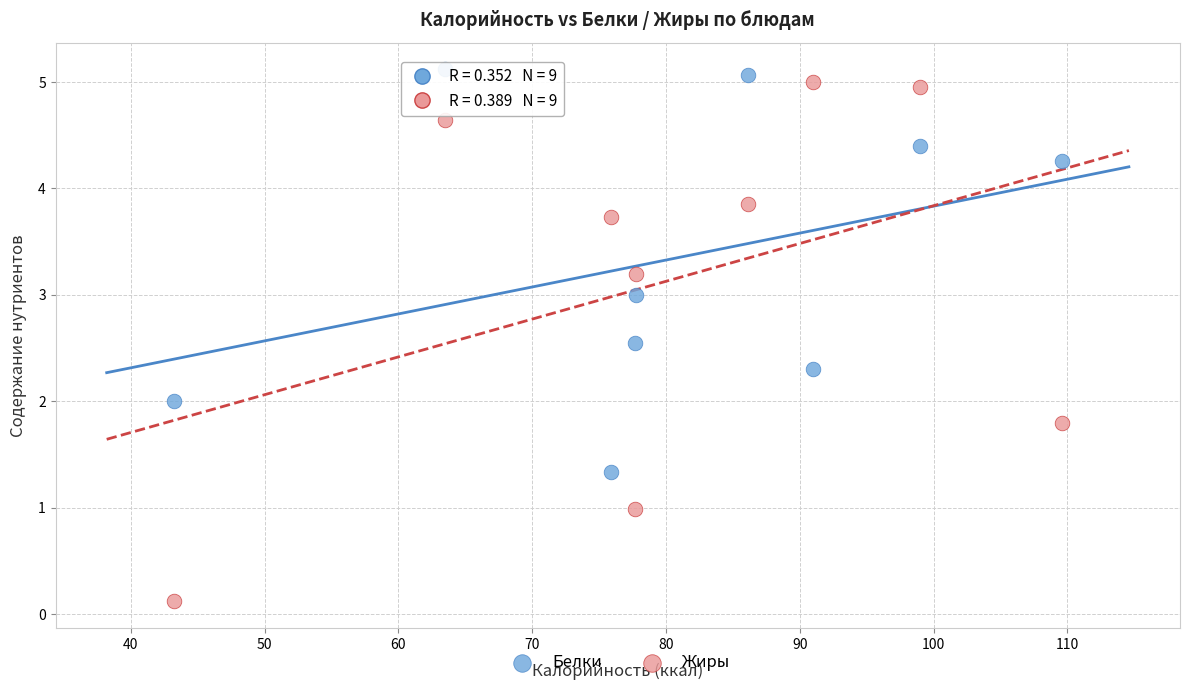

What is the X range (max minus min) for the scatter plot?

66.4